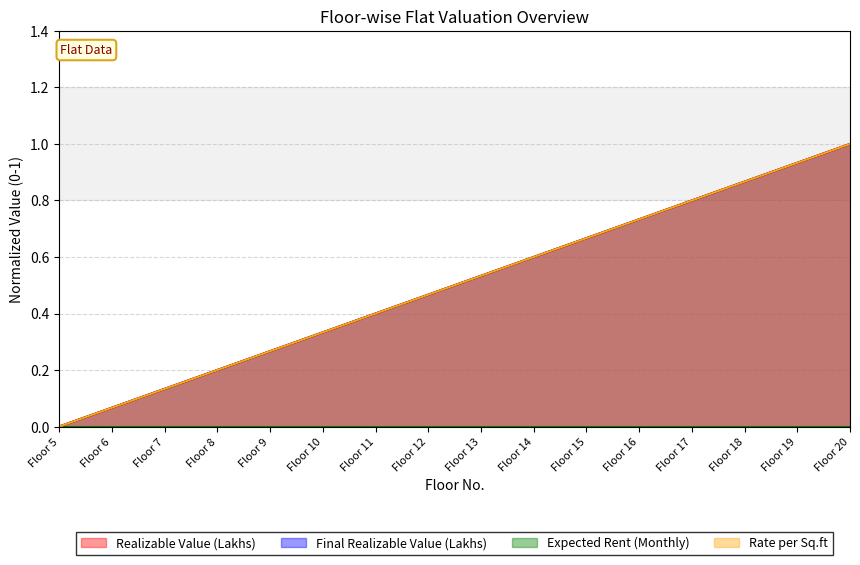

What is the value of the Final Realizable Value (Lakhs) point at the 8th from the left?

0.5